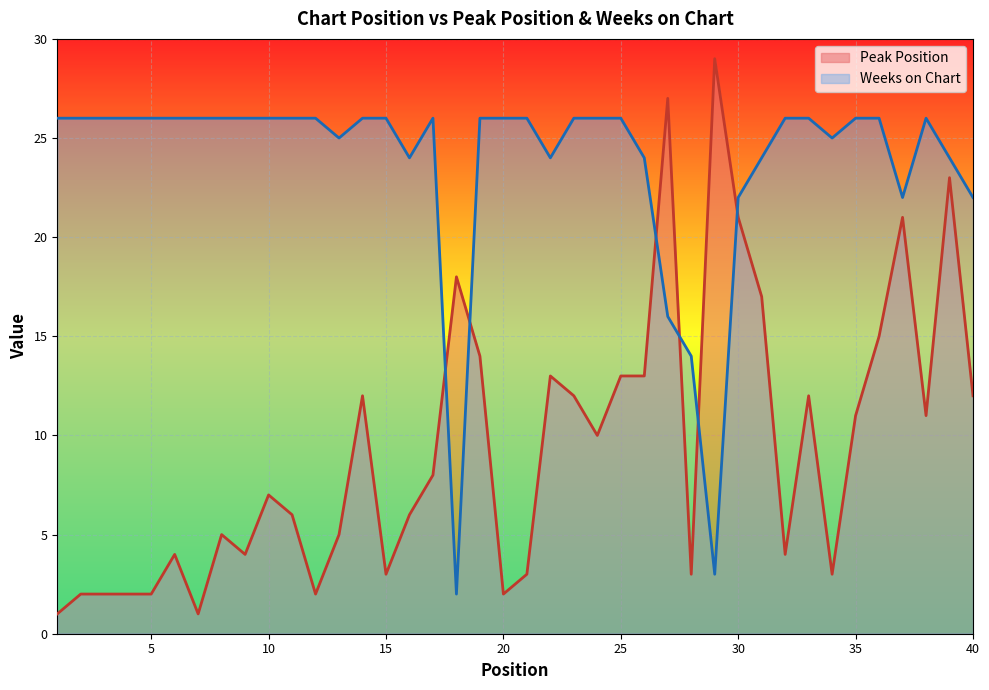

What is the value of the Peak Position point at the 30th from the left?

21